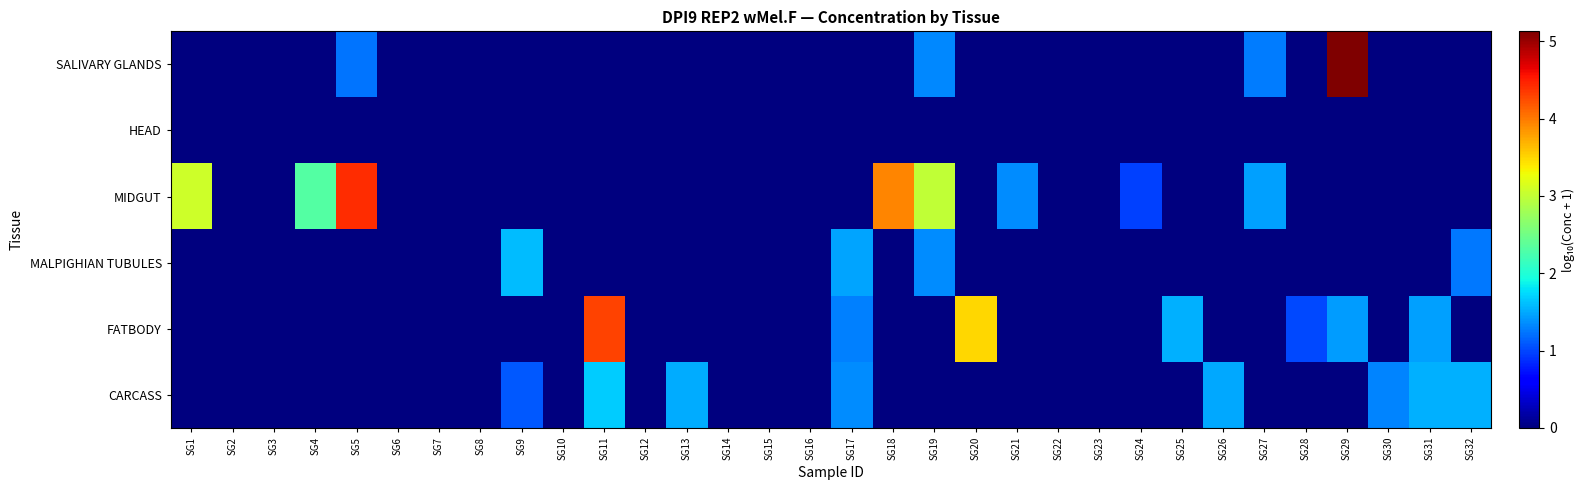

Reading left to right, what are all the values shown in this chart?

SALIVARY GLANDS: SG1=0.0	SG2=0.0	SG3=0.0	SG4=0.0	SG5=1.2	SG6=0.0	SG7=0.0	SG8=0.0	SG9=0.0	SG10=0.0	SG11=0.0	SG12=0.0	SG13=0.0	SG14=0.0	SG15=0.0	SG16=0.0	SG17=0.0	SG18=0.0	SG19=1.3	SG20=0.0	SG21=0.0	SG22=0.0	SG23=0.0	SG24=0.0	SG25=0.0	SG26=0.0	SG27=1.3	SG28=0.0	SG29=5.1	SG30=0.0	SG31=0.0	SG32=0.0
HEAD: SG1=0.0	SG2=0.0	SG3=0.0	SG4=0.0	SG5=0.0	SG6=0.0	SG7=0.0	SG8=0.0	SG9=0.0	SG10=0.0	SG11=0.0	SG12=0.0	SG13=0.0	SG14=0.0	SG15=0.0	SG16=0.0	SG17=0.0	SG18=0.0	SG19=0.0	SG20=0.0	SG21=0.0	SG22=0.0	SG23=0.0	SG24=0.0	SG25=0.0	SG26=0.0	SG27=0.0	SG28=0.0	SG29=0.0	SG30=0.0	SG31=0.0	SG32=0.0
MIDGUT: SG1=3.1	SG2=0.0	SG3=0.0	SG4=2.3	SG5=4.4	SG6=0.0	SG7=0.0	SG8=0.0	SG9=0.0	SG10=0.0	SG11=0.0	SG12=0.0	SG13=0.0	SG14=0.0	SG15=0.0	SG16=0.0	SG17=0.0	SG18=3.9	SG19=3.0	SG20=0.0	SG21=1.3	SG22=0.0	SG23=0.0	SG24=1.0	SG25=0.0	SG26=0.0	SG27=1.5	SG28=0.0	SG29=0.0	SG30=0.0	SG31=0.0	SG32=0.0
MALPIGHIAN TUBULES: SG1=0.0	SG2=0.0	SG3=0.0	SG4=0.0	SG5=0.0	SG6=0.0	SG7=0.0	SG8=0.0	SG9=1.6	SG10=0.0	SG11=0.0	SG12=0.0	SG13=0.0	SG14=0.0	SG15=0.0	SG16=0.0	SG17=1.5	SG18=0.0	SG19=1.3	SG20=0.0	SG21=0.0	SG22=0.0	SG23=0.0	SG24=0.0	SG25=0.0	SG26=0.0	SG27=0.0	SG28=0.0	SG29=0.0	SG30=0.0	SG31=0.0	SG32=1.2
FATBODY: SG1=0.0	SG2=0.0	SG3=0.0	SG4=0.0	SG5=0.0	SG6=0.0	SG7=0.0	SG8=0.0	SG9=0.0	SG10=0.0	SG11=4.3	SG12=0.0	SG13=0.0	SG14=0.0	SG15=0.0	SG16=0.0	SG17=1.3	SG18=0.0	SG19=0.0	SG20=3.5	SG21=0.0	SG22=0.0	SG23=0.0	SG24=0.0	SG25=1.5	SG26=0.0	SG27=0.0	SG28=1.0	SG29=1.4	SG30=0.0	SG31=1.4	SG32=0.0
CARCASS: SG1=0.0	SG2=0.0	SG3=0.0	SG4=0.0	SG5=0.0	SG6=0.0	SG7=0.0	SG8=0.0	SG9=1.1	SG10=0.0	SG11=1.7	SG12=0.0	SG13=1.5	SG14=0.0	SG15=0.0	SG16=0.0	SG17=1.4	SG18=0.0	SG19=0.0	SG20=0.0	SG21=0.0	SG22=0.0	SG23=0.0	SG24=0.0	SG25=0.0	SG26=1.5	SG27=0.0	SG28=0.0	SG29=0.0	SG30=1.3	SG31=1.5	SG32=1.5